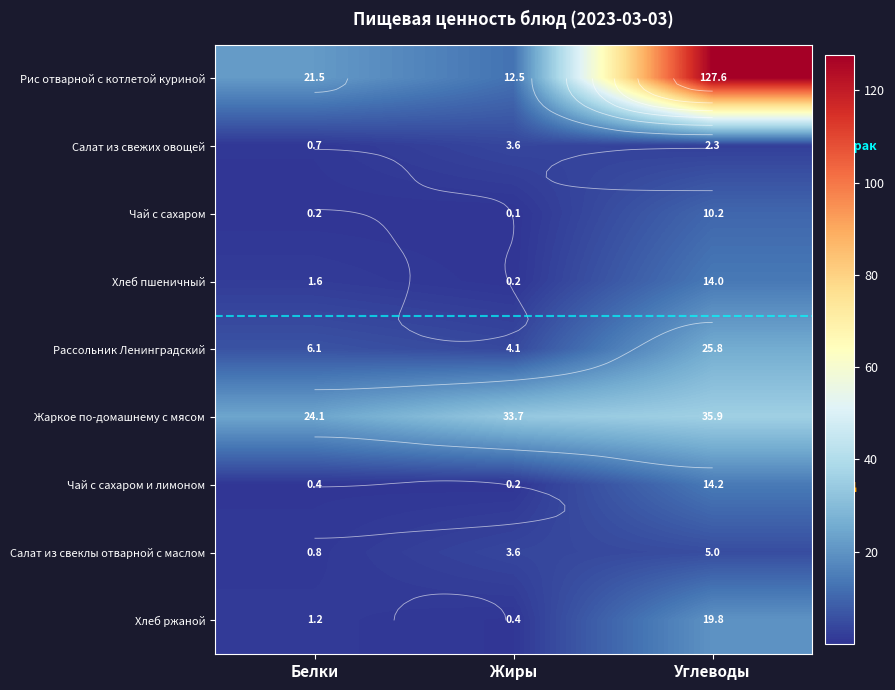

What is the greatest value displayed?

127.6